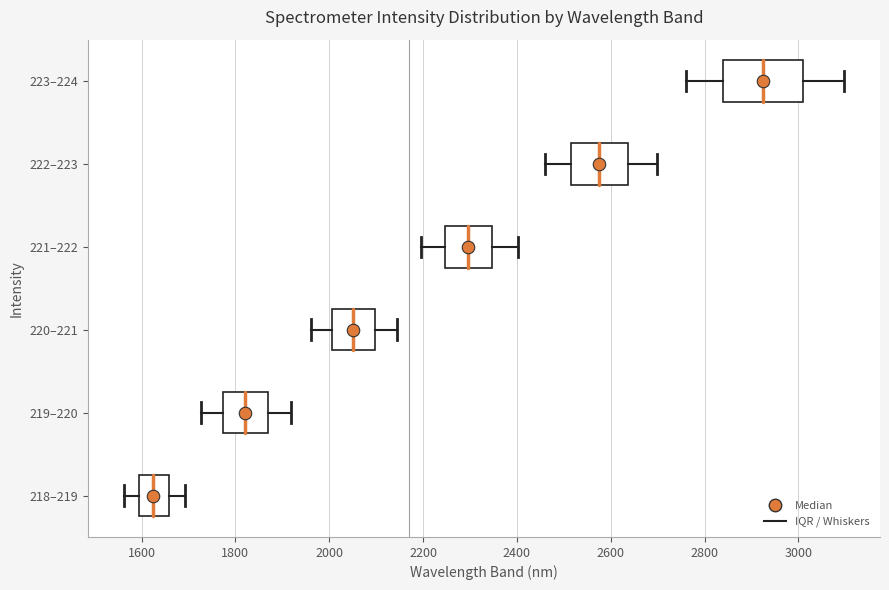

Comparing the boxes themselves (not the whiskers), which one is the widest?

223–224